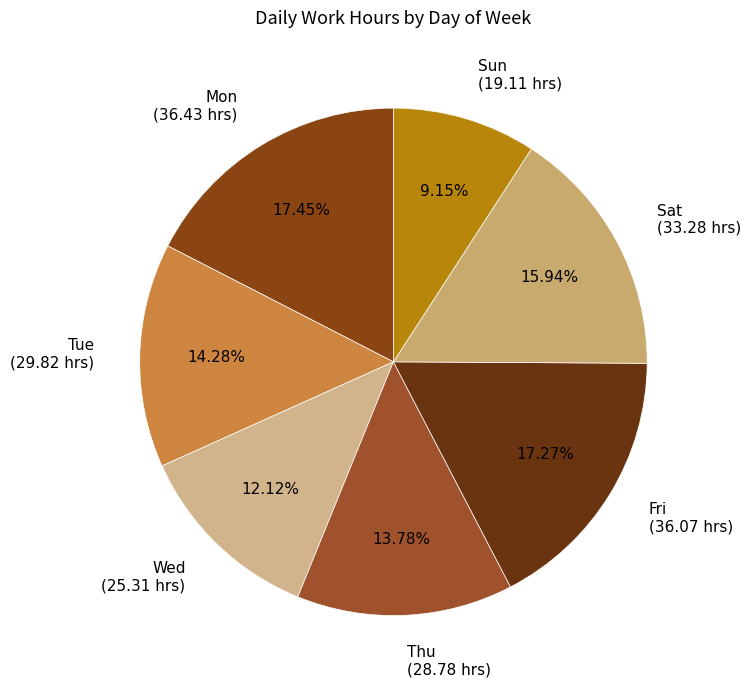

Count the number of slices in the pie.

7